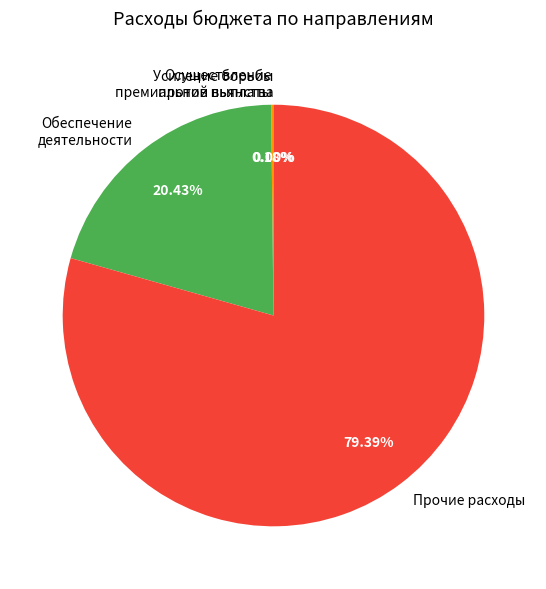

Which category has the biggest portion of the pie?

Прочие расходы